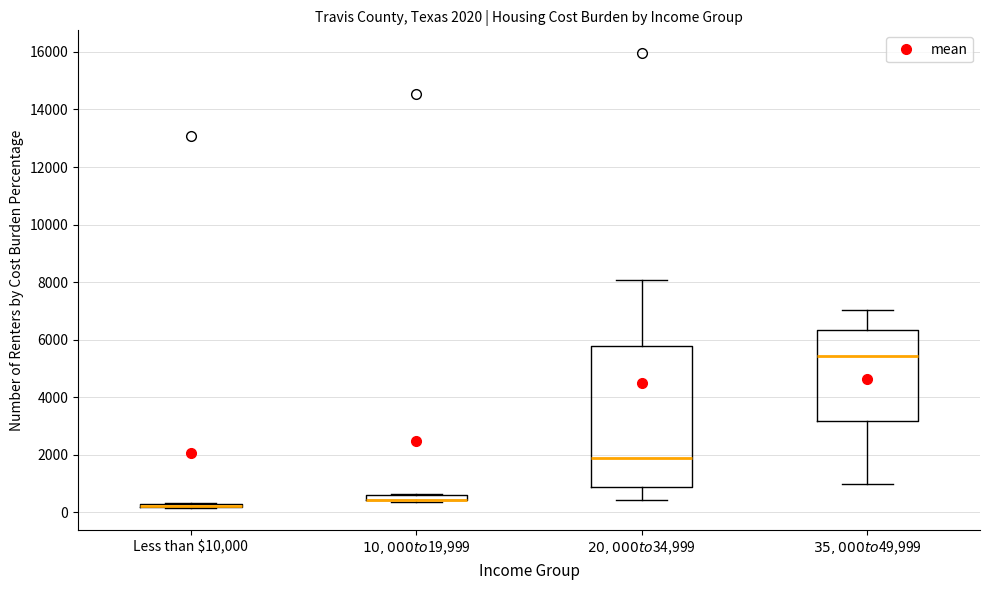

Which box is the tallest, from its lower edge to its upper edge?

$20,000 to $34,999